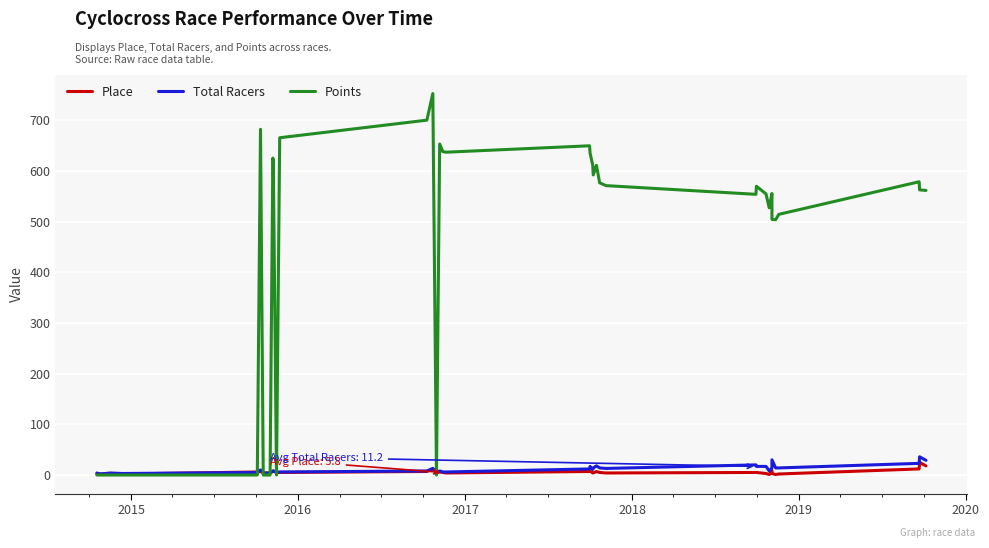

How many intersections are there between Total Racers and Points?

7